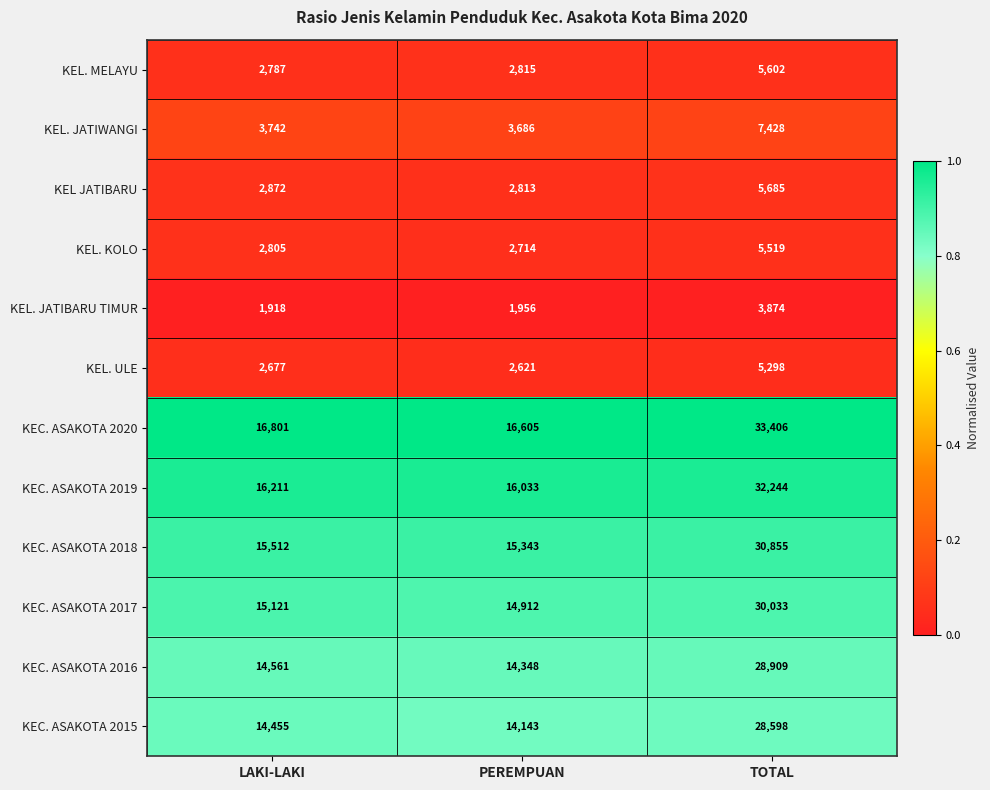

True or false: KEC. ASAKOTA 2017 has a value of 13681 at TOTAL.

False